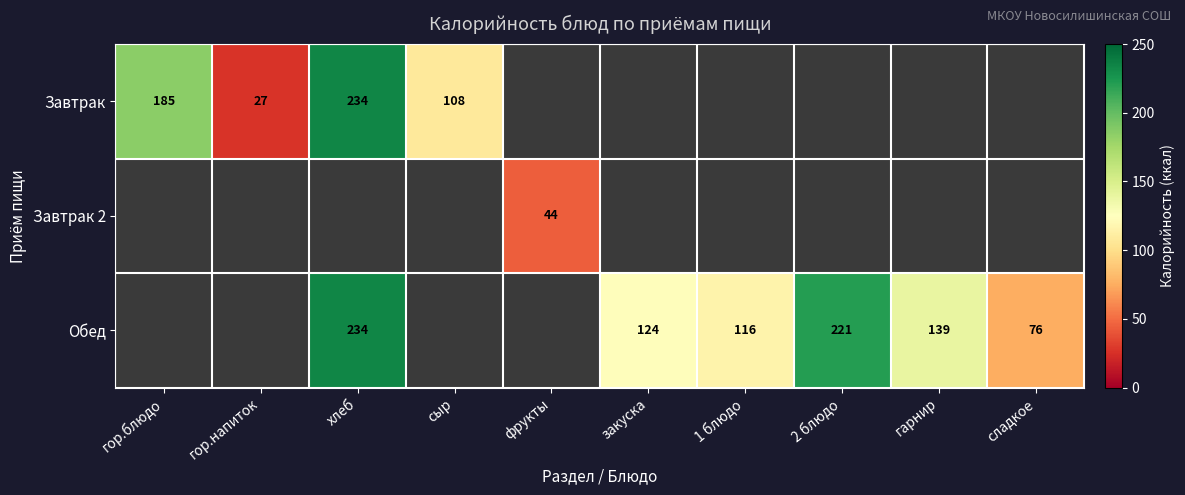

True or false: Обед has a value of 198 at 1 блюдо.

False